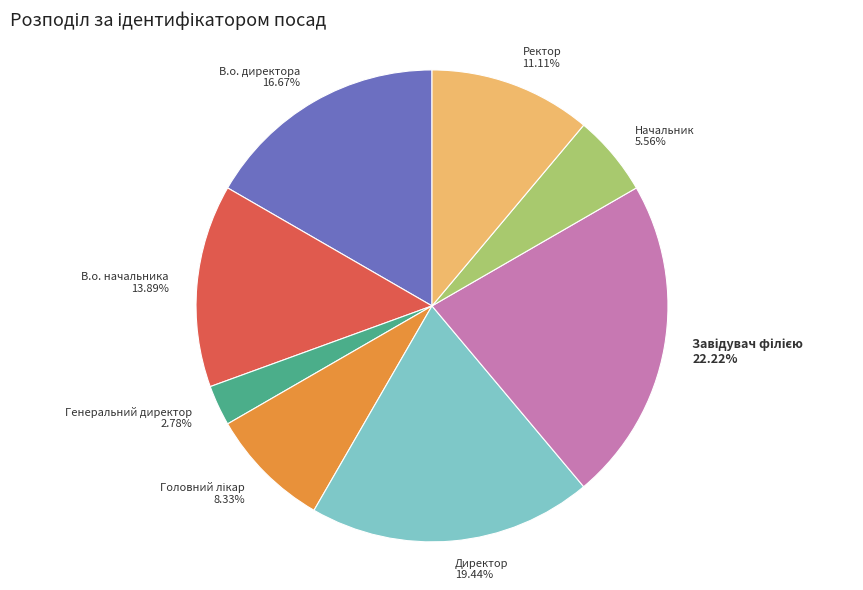

To the nearest percent, what is the average slice percentage?

12%